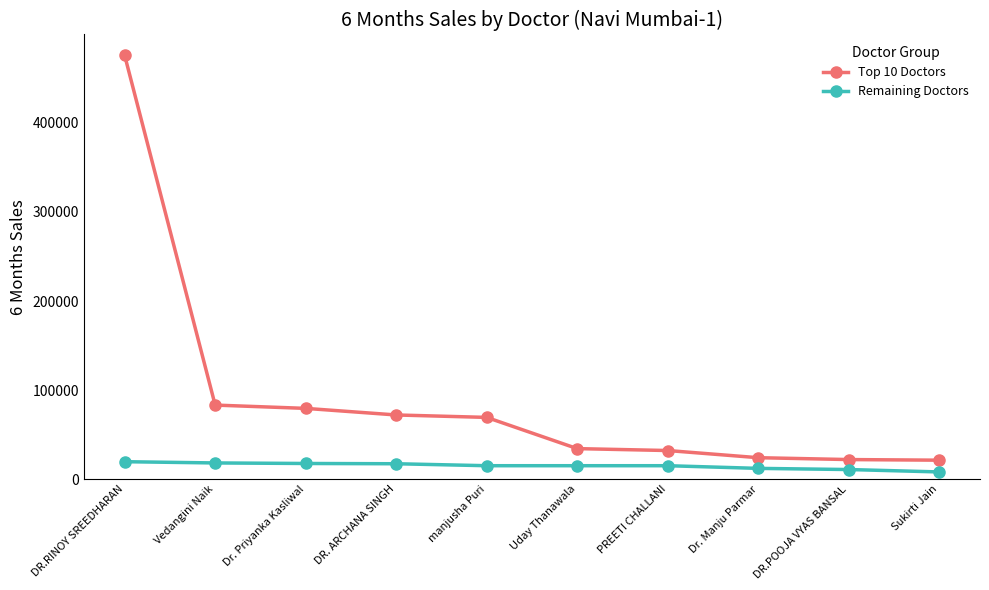

What is the value of the Remaining Doctors point at the 1st from the left?

19500